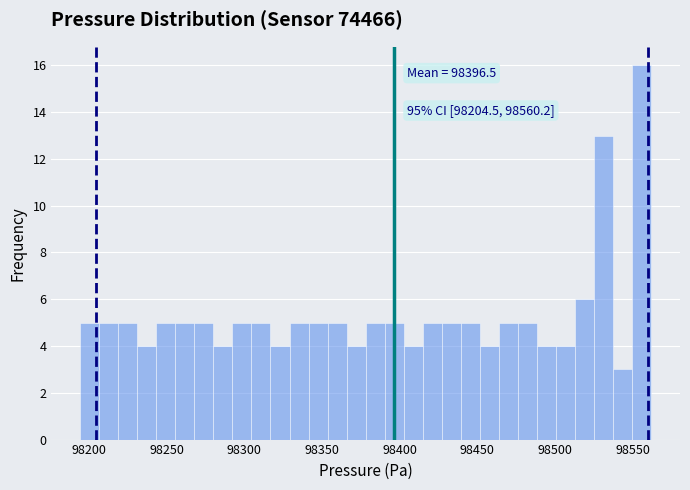

Read against the x-axis, roughly where is the centre of the tallest bar?

98555